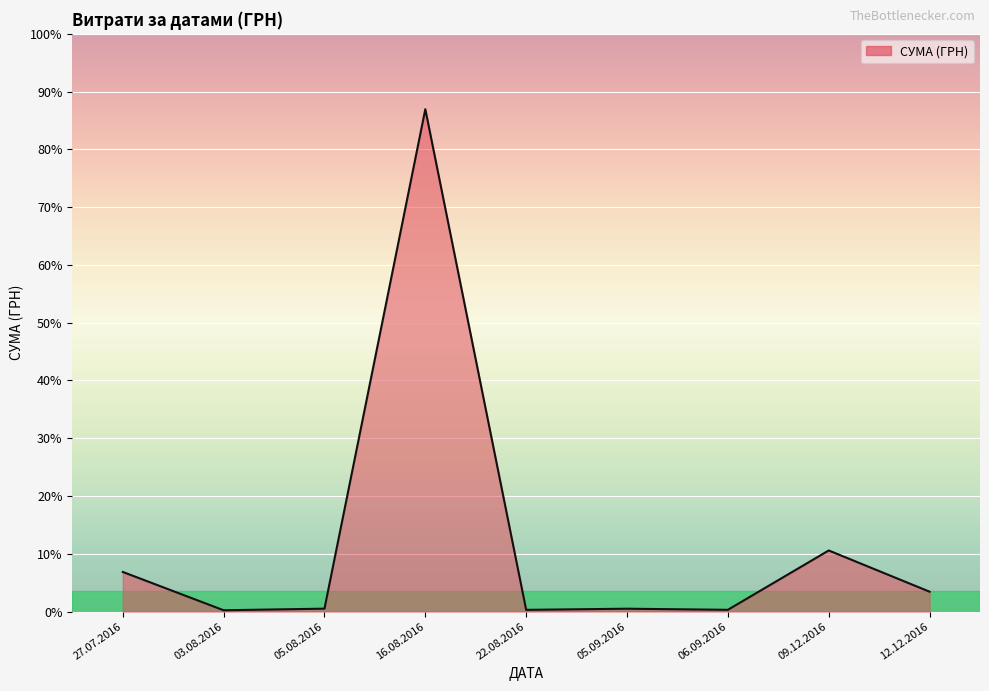

Approximately how many times larger is the value at 12.12.2016 compared to 05.09.2016?

7.0